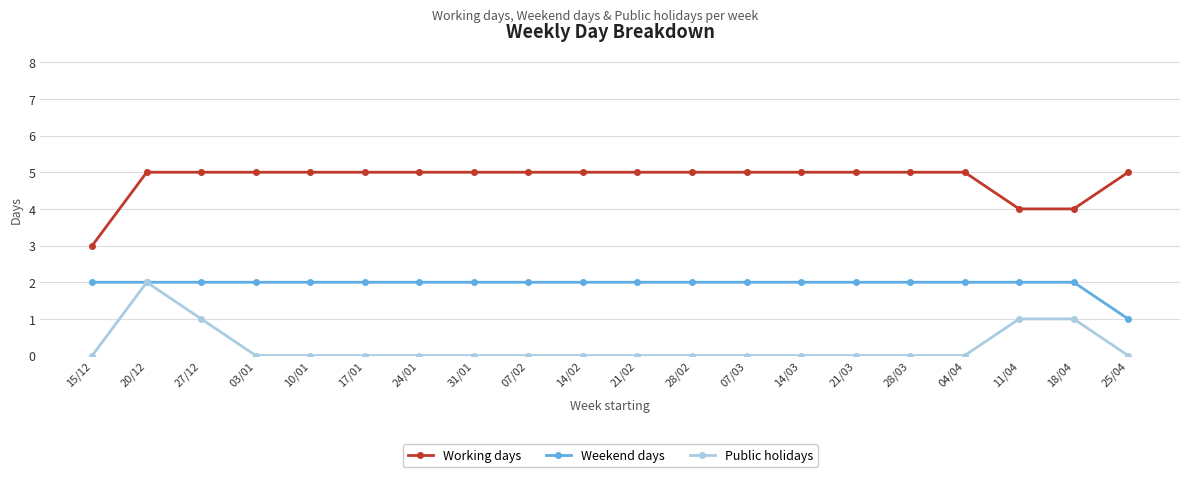

What is the value of the Public holidays point at the 19th from the left?

1